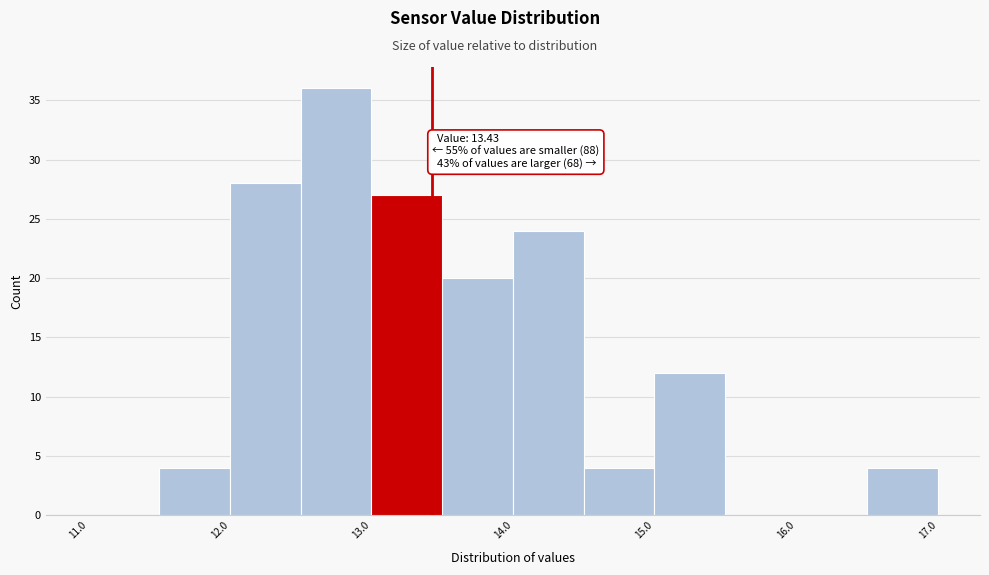

Which range on the x-axis has the tallest bar?

12.5 to 13.0